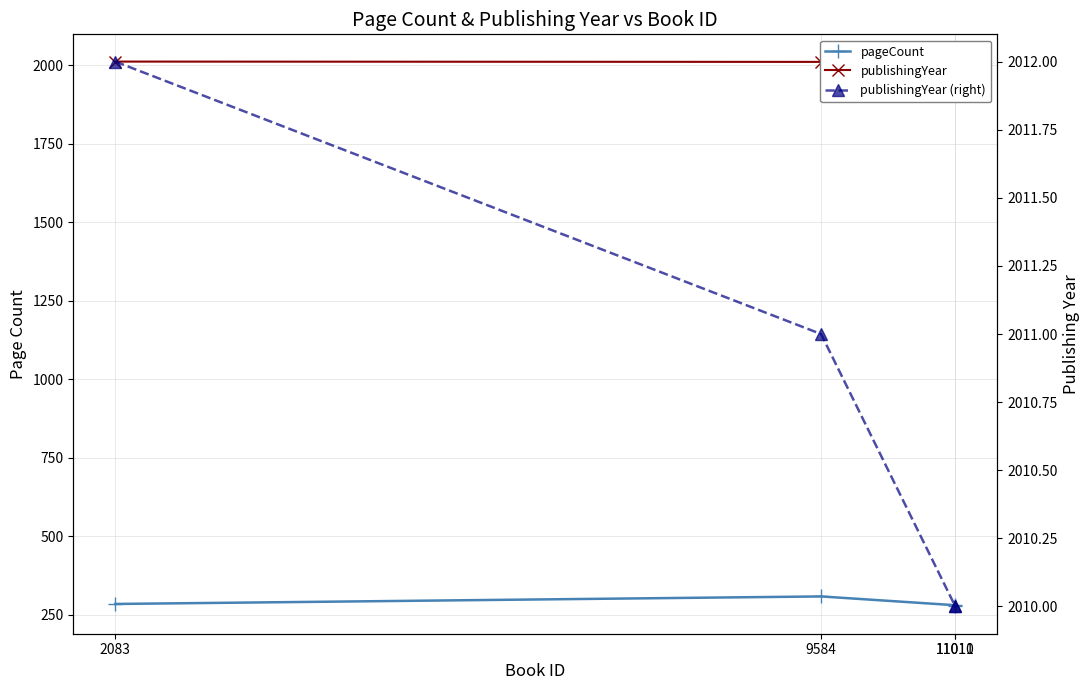

What is the approximate value of publishingYear (right) at 9584?

2011